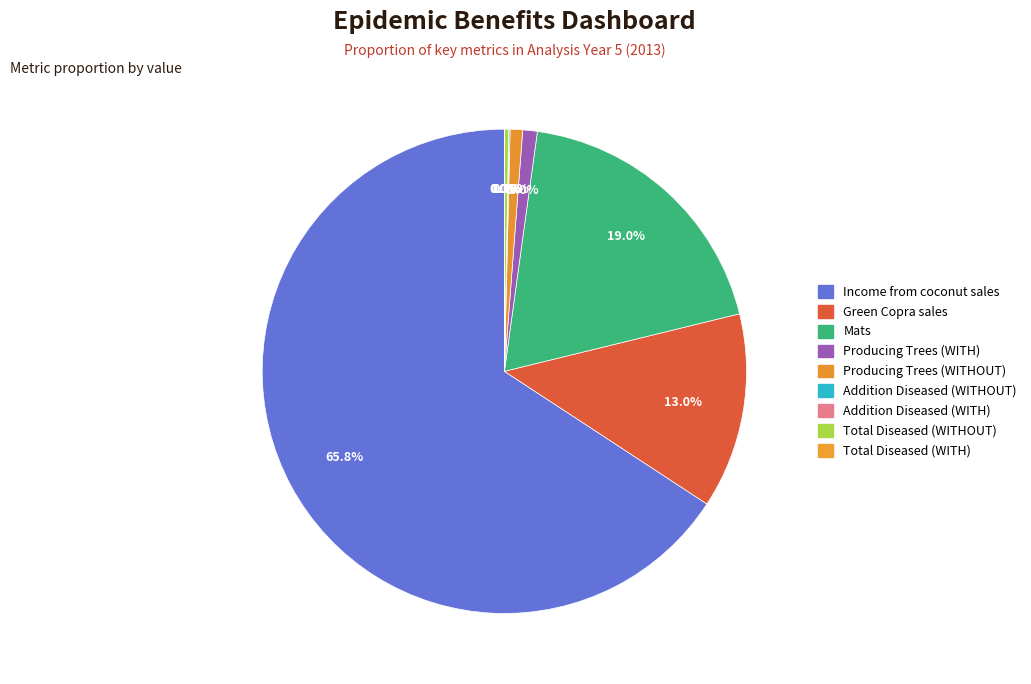

Count the number of slices in the pie.

9